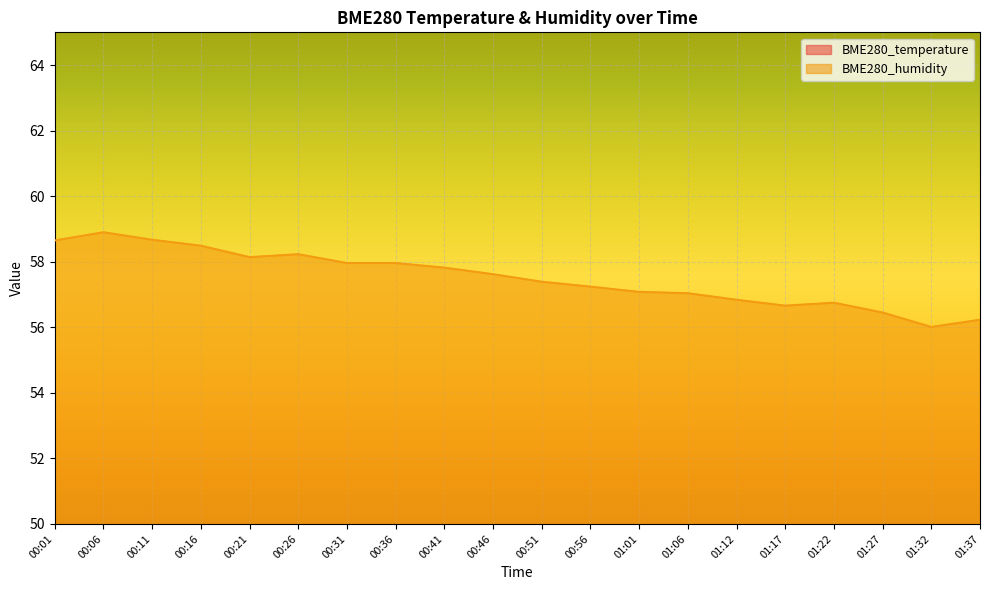

What is the sum of all BME280_humidity values?

1150.1